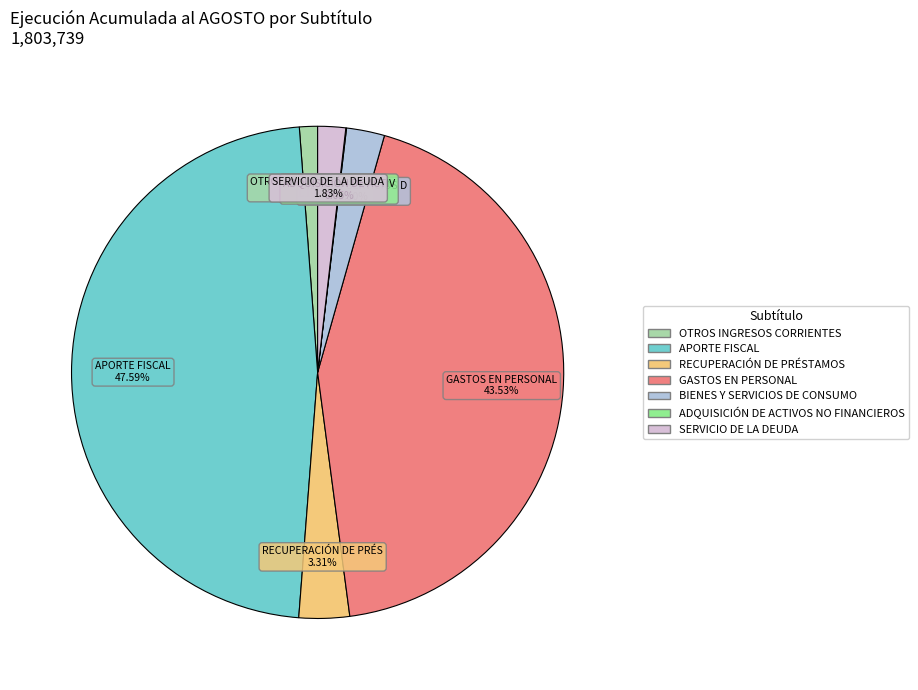

Is the sum of OTROS INGRESOS CORRIENTES and GASTOS EN PERSONAL greater than half?

No